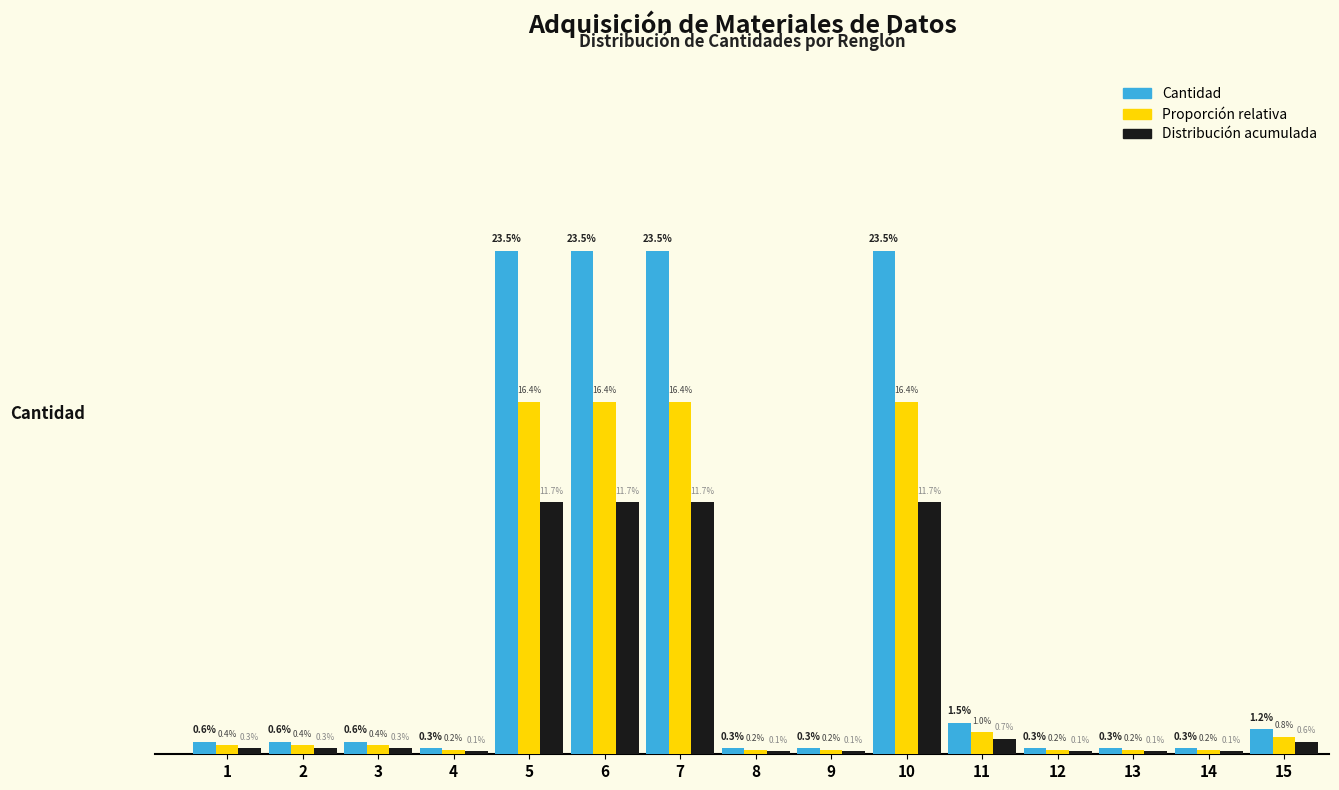

Which series has the largest range (max minus min)?

Cantidad